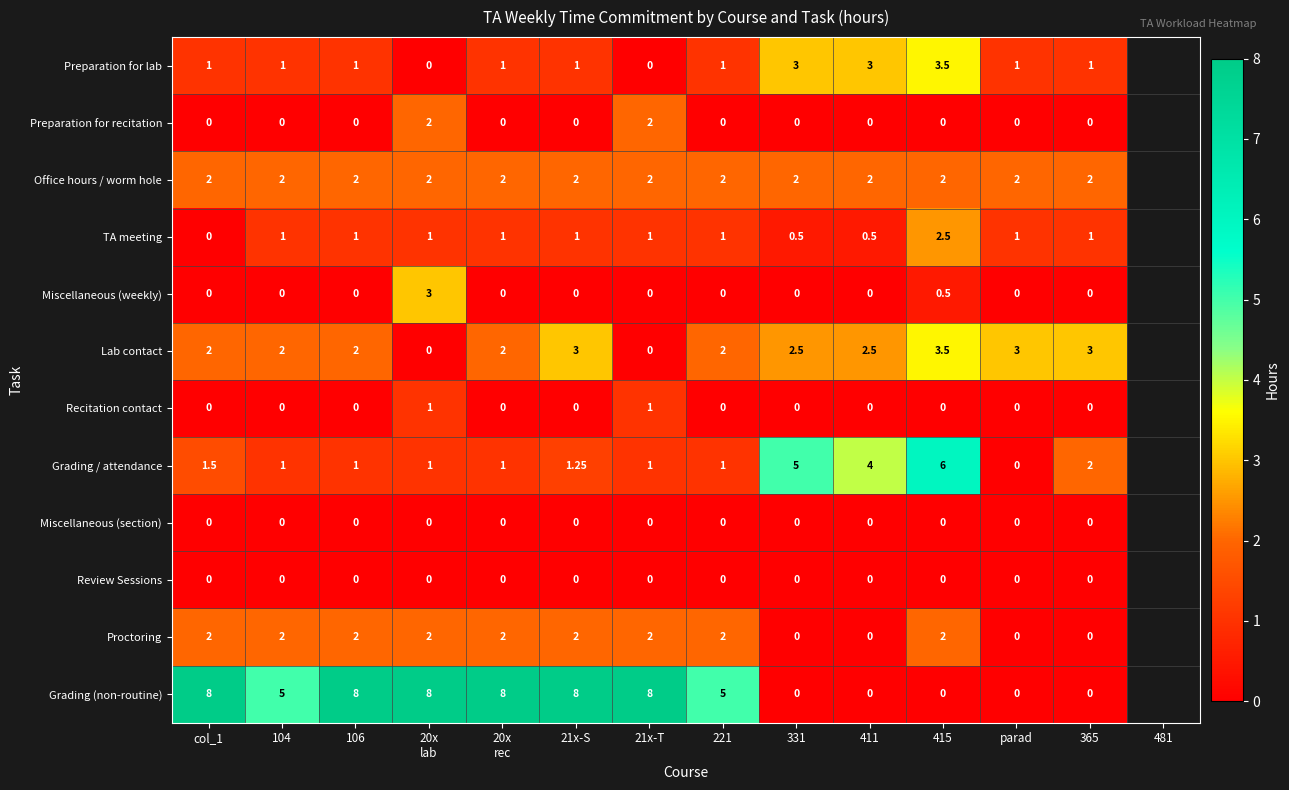

Is the value of Preparation for lab at col_1 greater than the value of Preparation for recitation at 365?

Yes